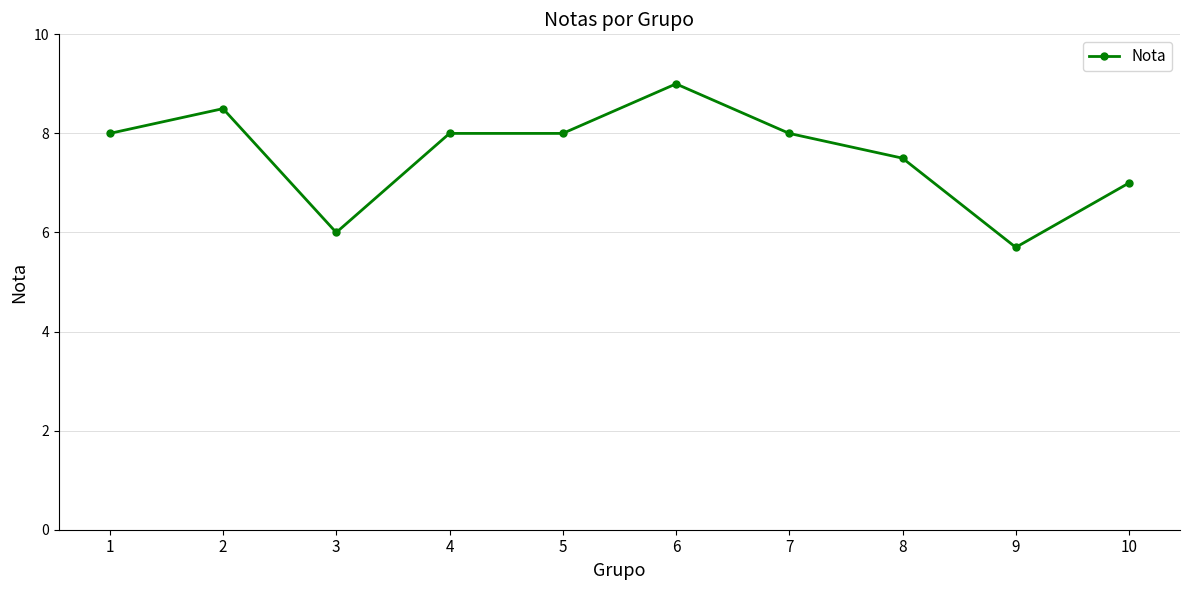

Where is the data nearest to the value 7?

10